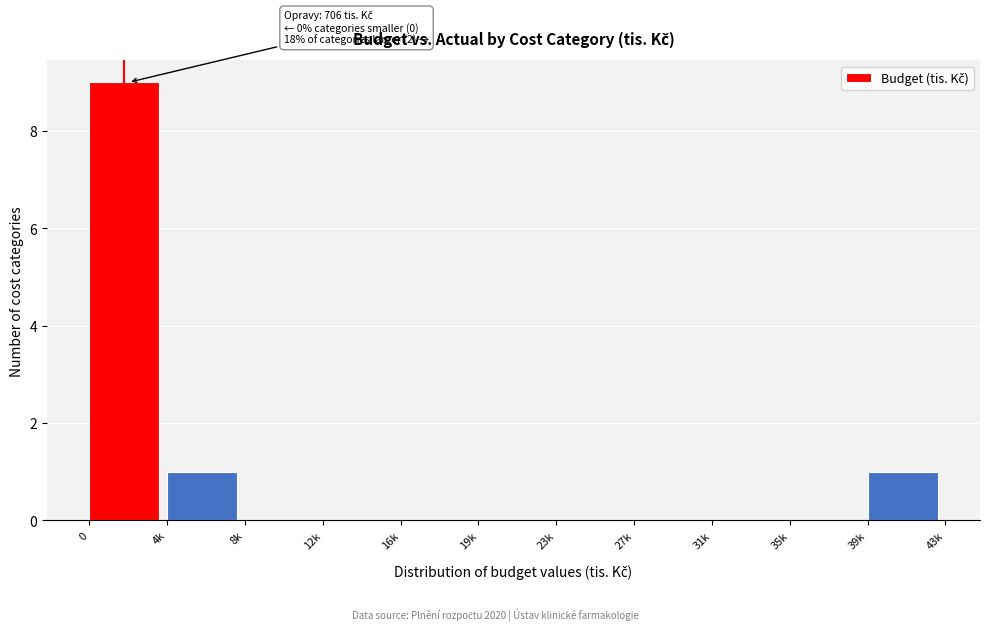

Reading right to left, transcribe all the data shown in this chart.

39k=1	35k=0	31k=0	27k=0	23k=0	19k=0	16k=0	12k=0	8k=0	4k=1	0=9